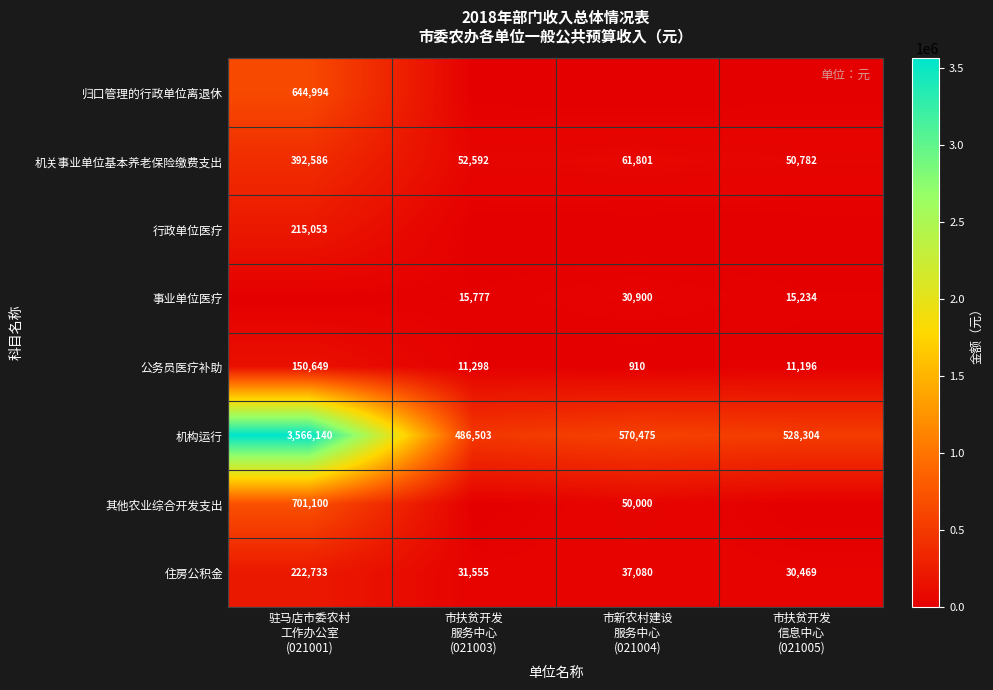

What is the difference between the maximum and minimum values in the 机关事业单位基本养老保险缴费支出 series?

341804